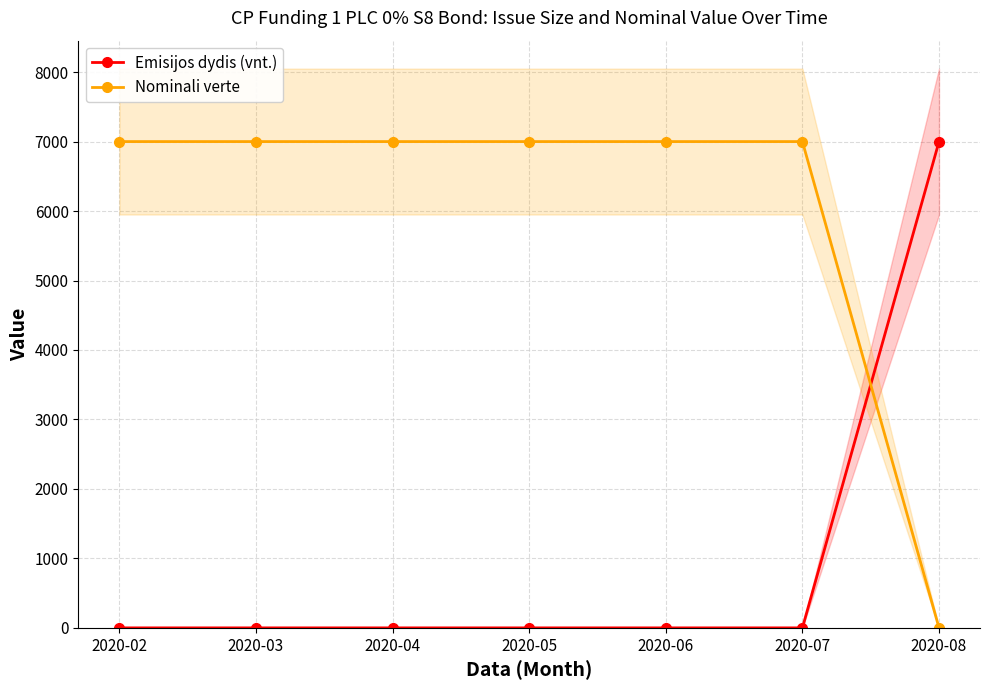

The Emisijos dydis (vnt.) series shows 0.1 at 2020-04. True or false?

True